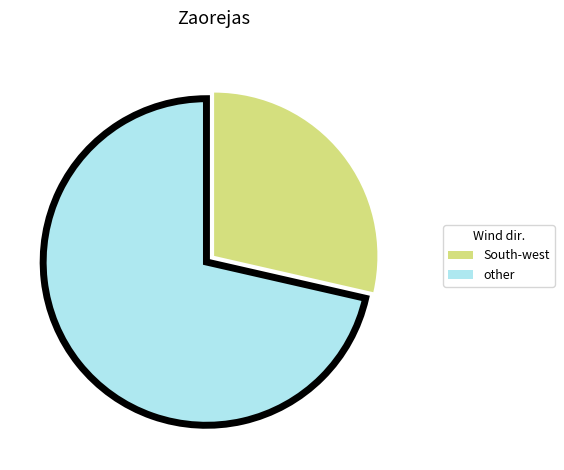

Does any single category account for the majority?

Yes